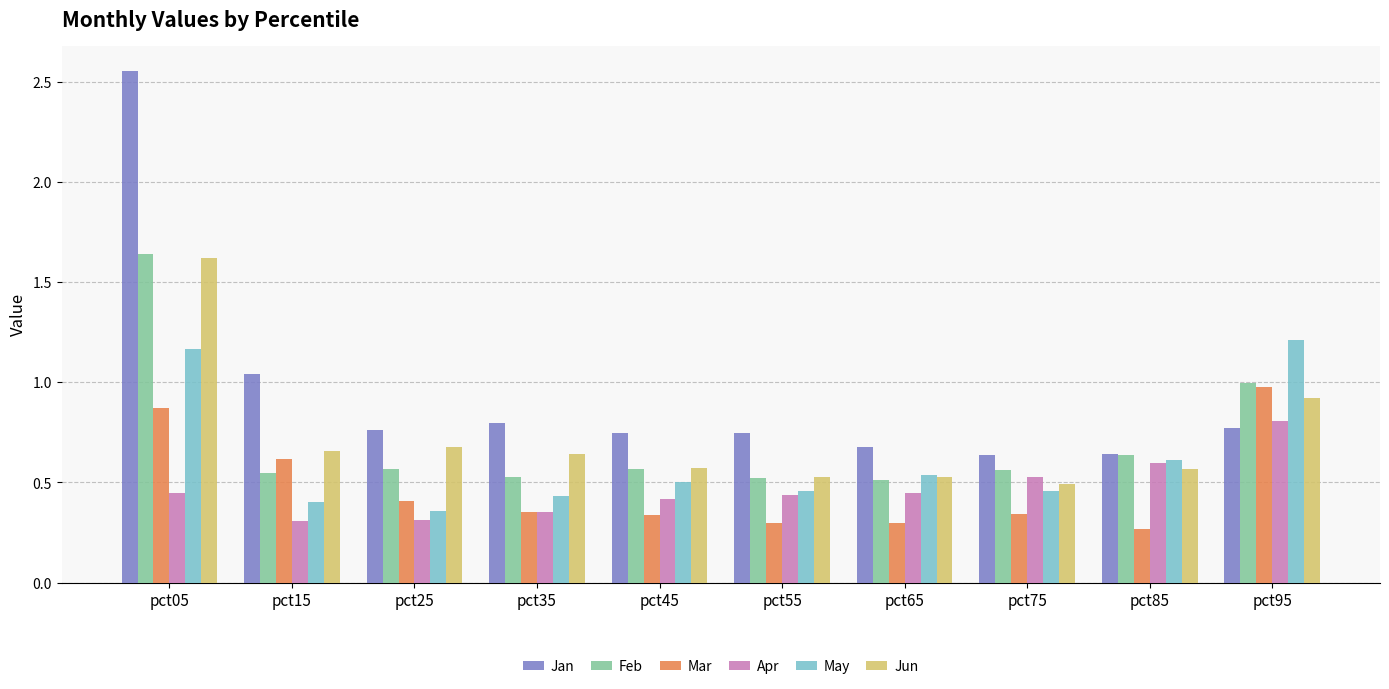

Where is Jun nearest to the value 1?

pct95